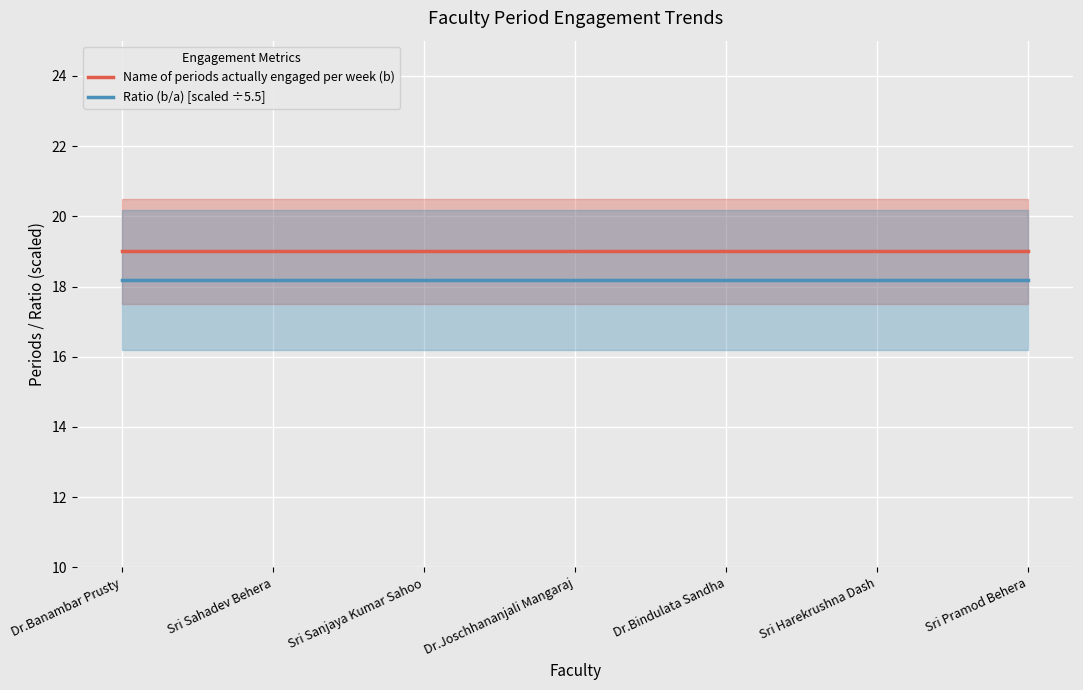

True or false: Name of periods actually engaged per week (b) and Ratio (b/a) [scaled ÷5.5] cross at least once.

False